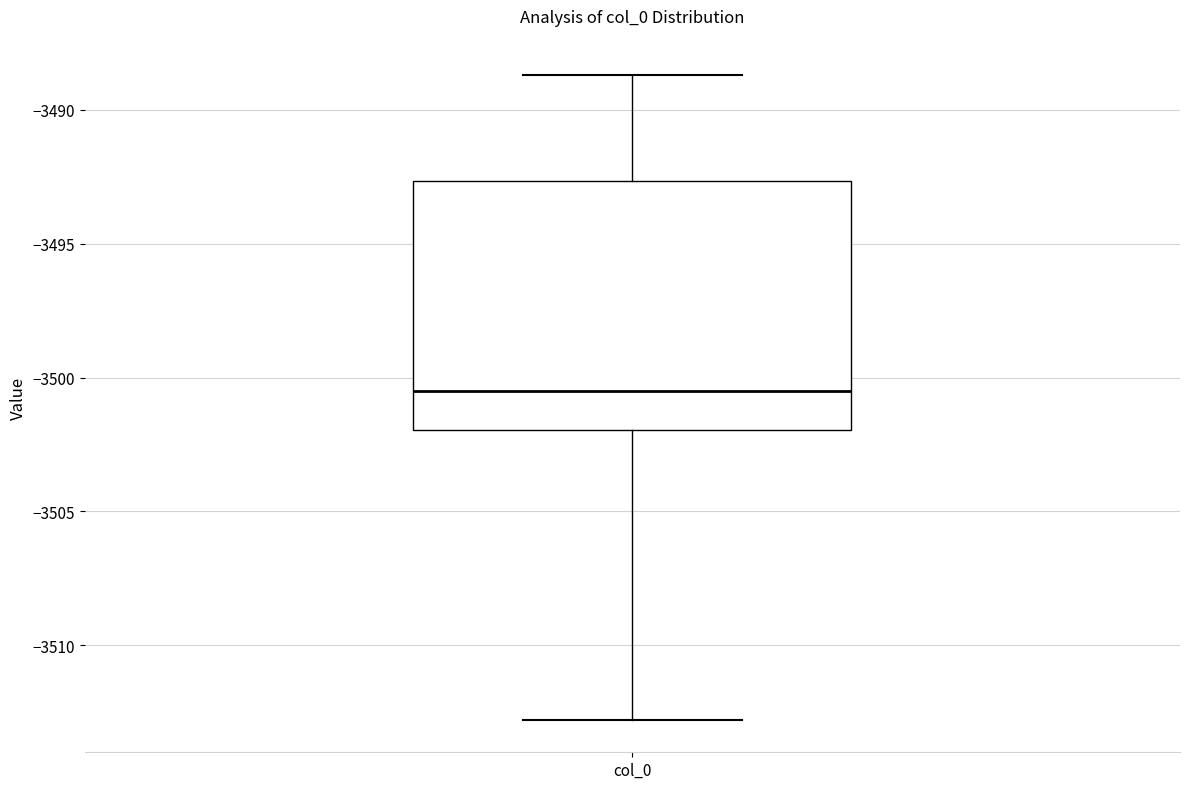

Transcribe this box plot: give where the median line is, the range the box spans, and where the two whiskers end, as read against the y-axis. The values are not printed on the chart, so give them approximately, as read against the axis.

median -3500.5, box -3502.0 to -3492.5, whiskers -3513.0 to -3488.5